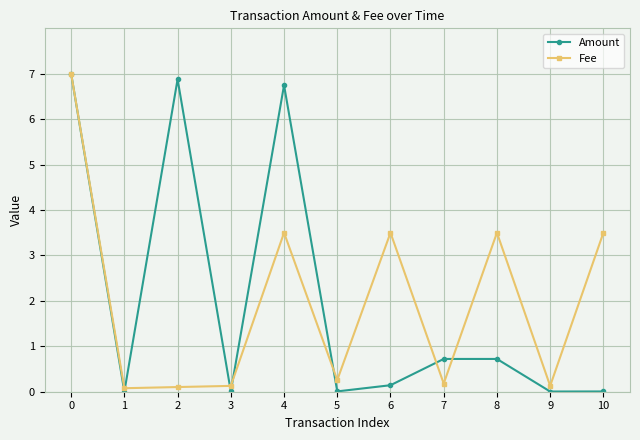

At 6, list the series in order from smallest to largest.

Amount, Fee